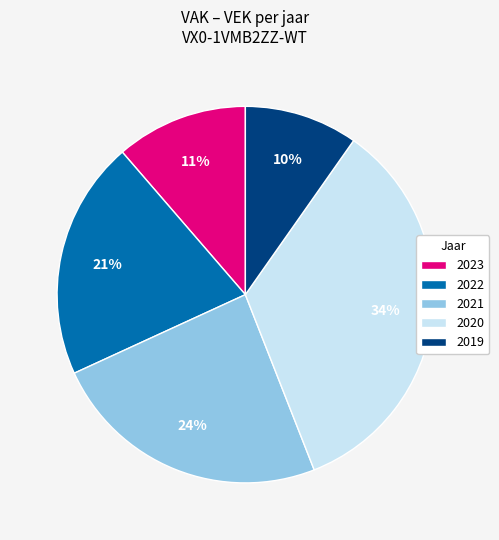

Is 2022 the majority of the pie?

No